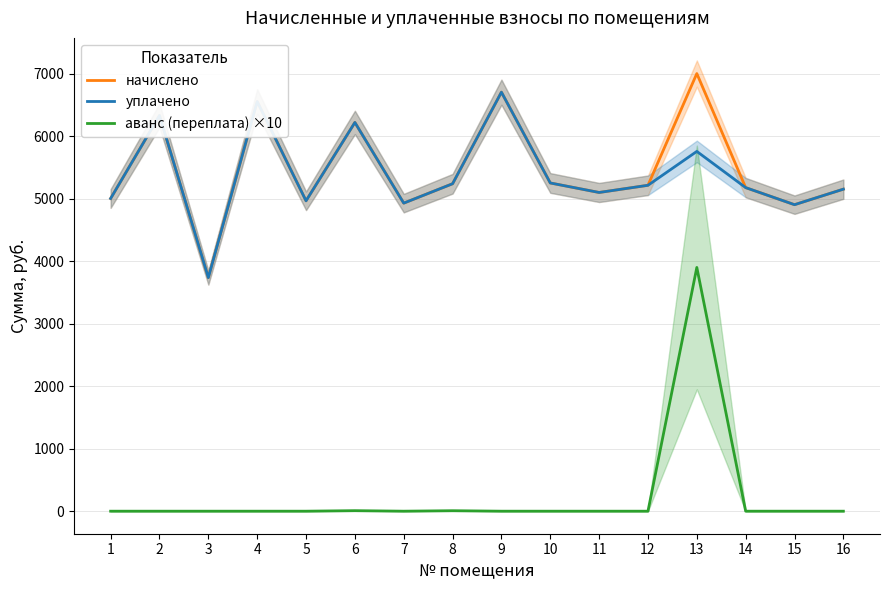

How many data points in уплачено are above 5216?

8